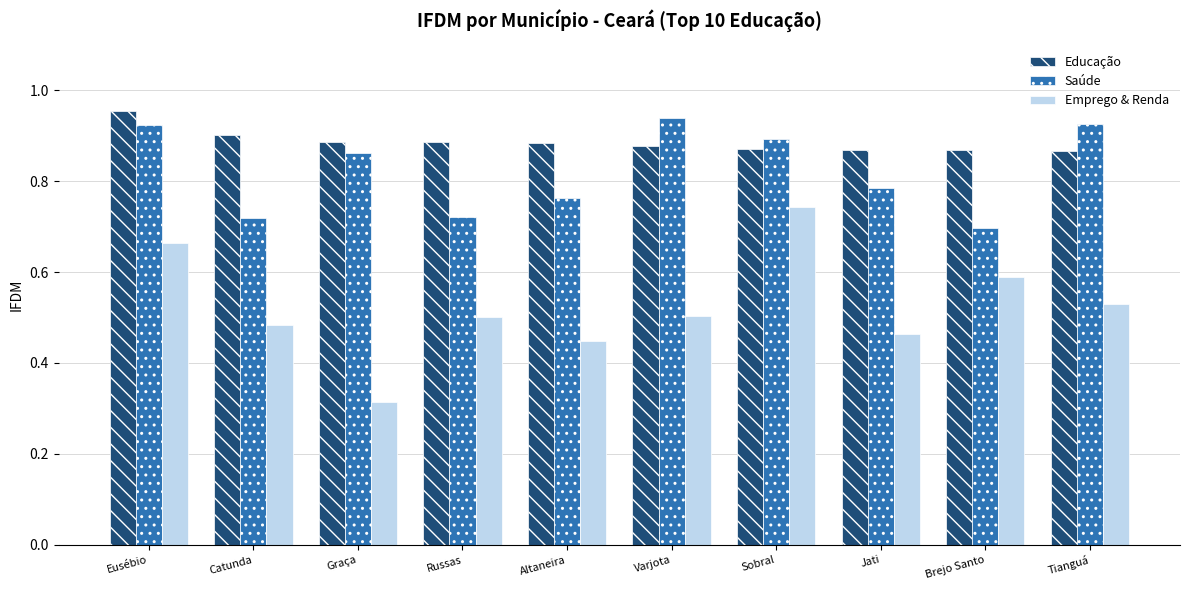

The value of Saúde at Tianguá is 0.9. True or false?

True